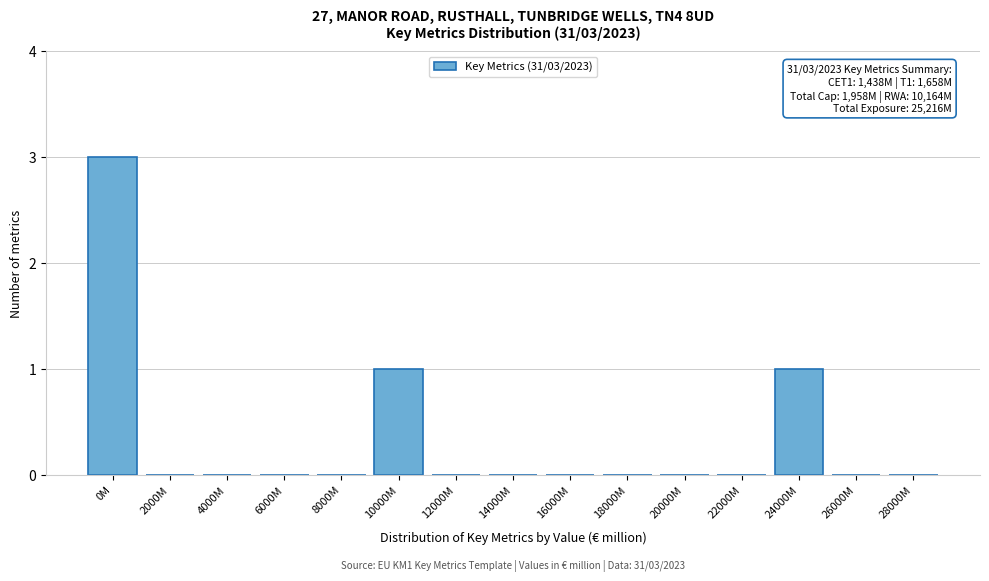

Reading left to right, list all the values displayed in this chart.

0M=3	2000M=0	4000M=0	6000M=0	8000M=0	10000M=1	12000M=0	14000M=0	16000M=0	18000M=0	20000M=0	22000M=0	24000M=1	26000M=0	28000M=0